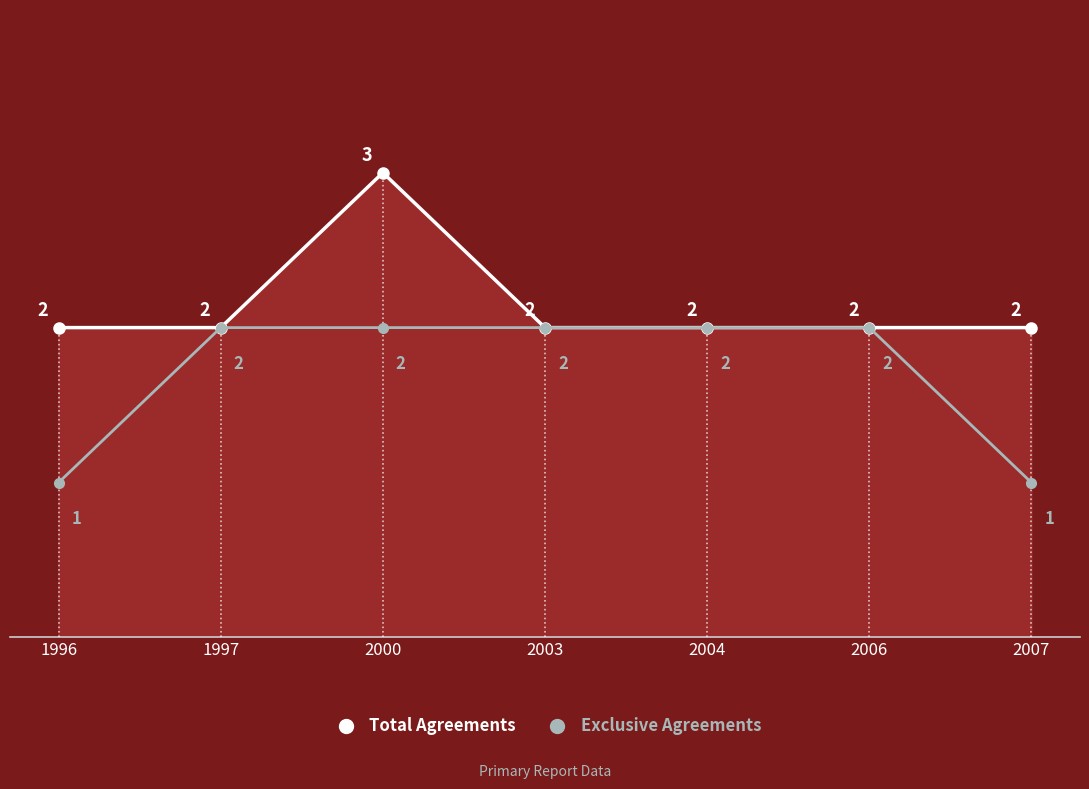

What is the maximum value shown in the chart?

3